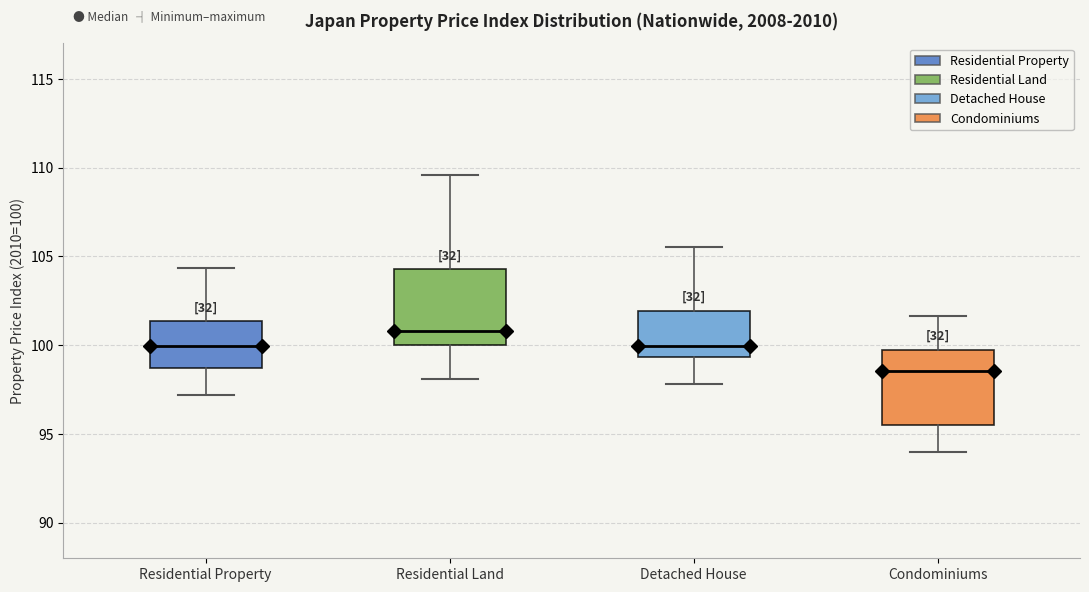

Where does the lower whisker of the box for Detached House end on the y-axis? The values are not printed on the chart, so give them approximately, as read against the axis.

98.0